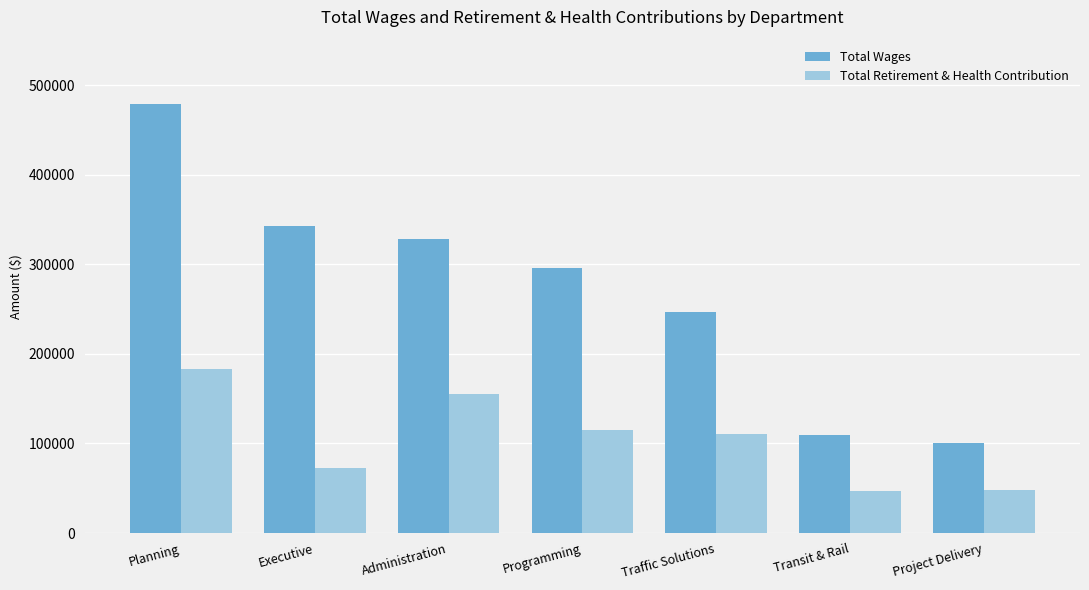

Count the number of data series in this chart.

2